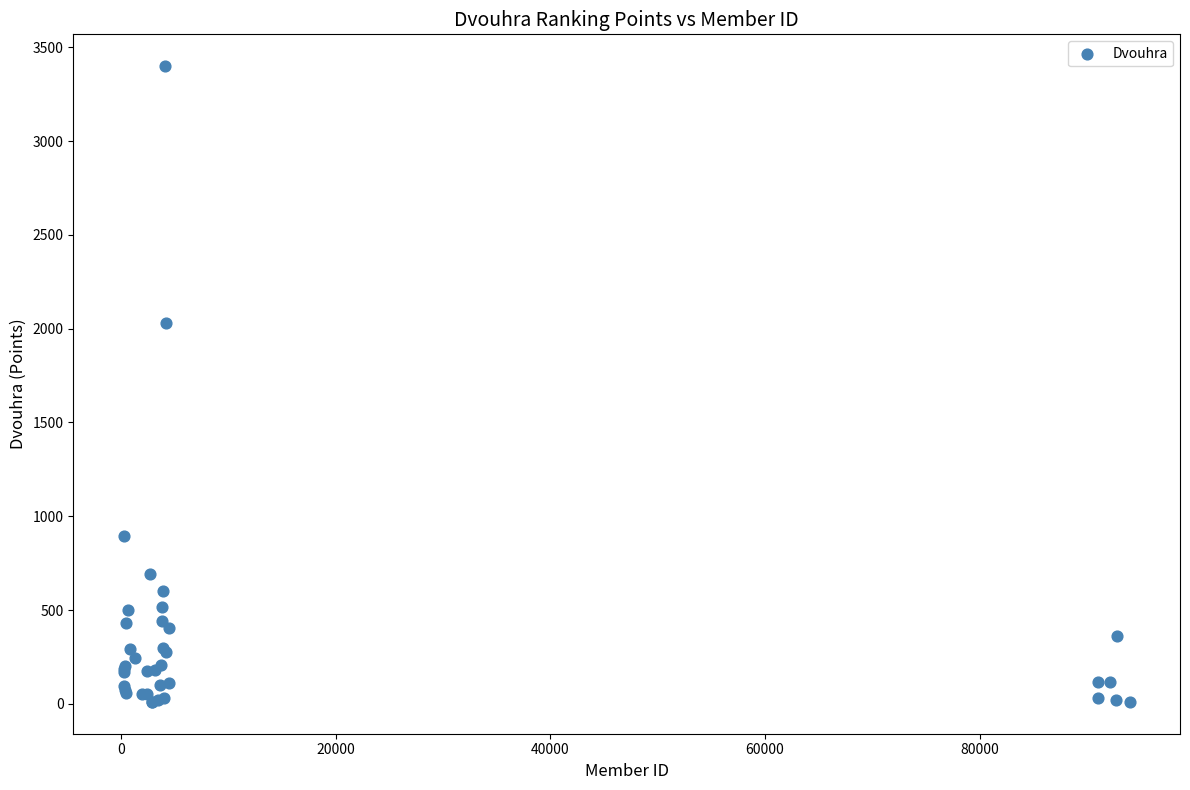

What Y value in the scatter plot is closest to 1705?

2030